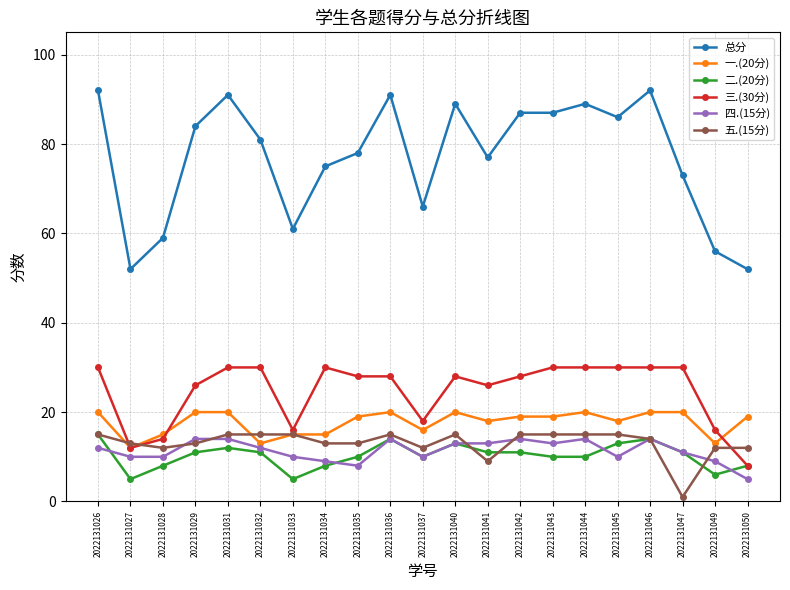

How many distinct data groups are displayed?

6